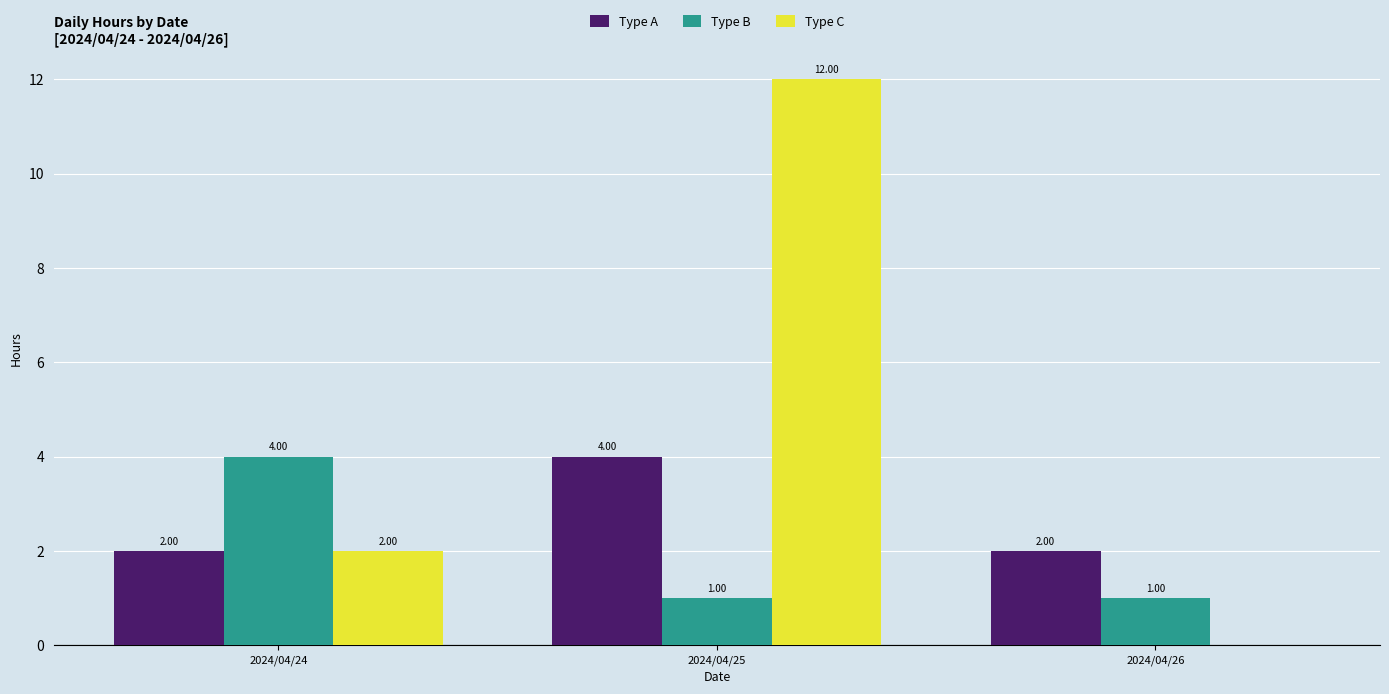

Between 2024/04/24 and 2024/04/26, which series saw the biggest shift?

Type B